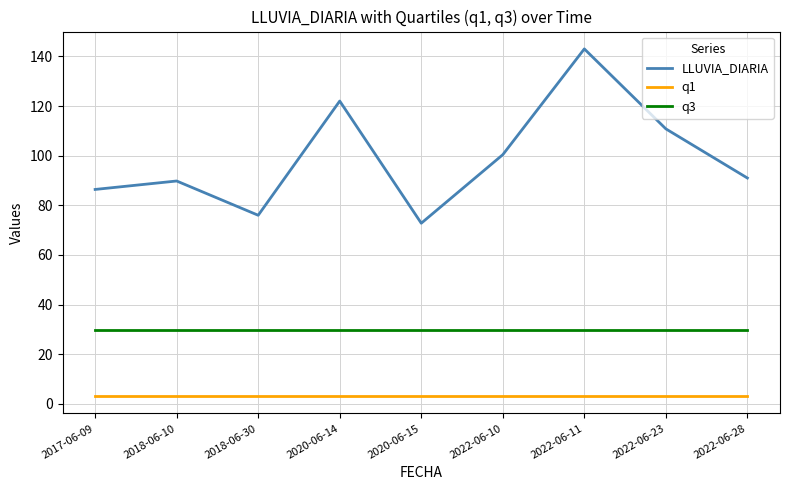

Is it true that LLUVIA_DIARIA equals 100.4 at 2022-06-10?

True